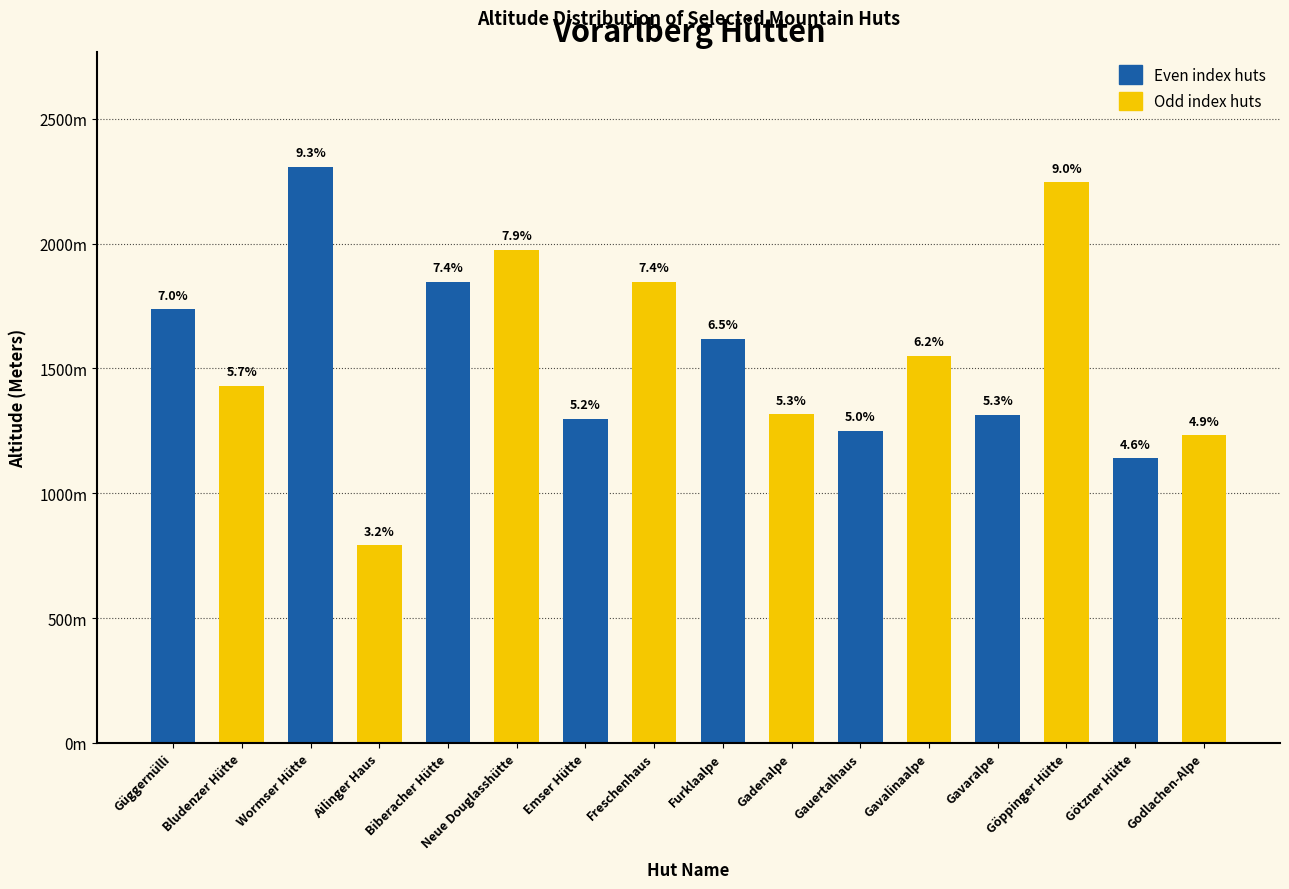

What is the maximum value for Altitude (Meters)?

2307